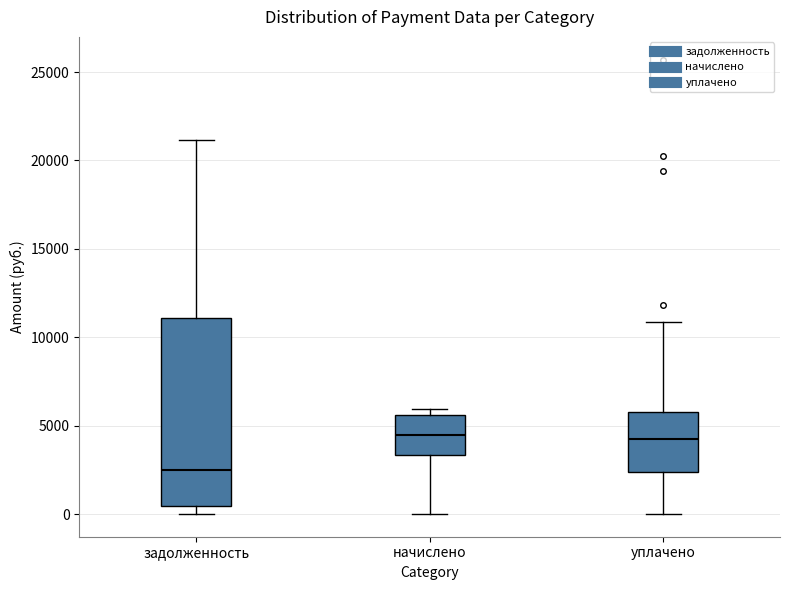

Reading left to right, read every box against the y-axis: the position of its median line, the range the box covers, and the ends of its whiskers. The values are not printed on the chart, so give them approximately, as read against the axis.

задолженность: median 2500, box 500 to 11000, whiskers 0 to 21000
начислено: median 4500, box 3500 to 5500, whiskers 0 to 6000
уплачено: median 4000, box 2500 to 6000, whiskers 0 to 11000